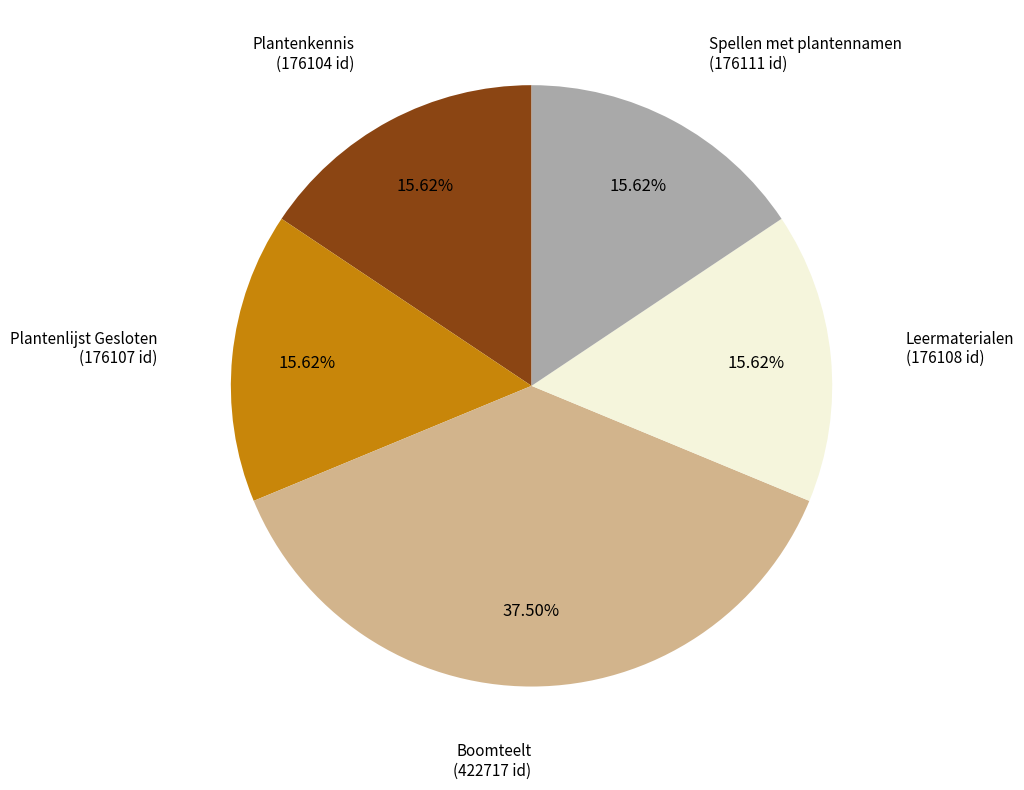

The Plantenkennis slice represents 16% of the pie. True or false?

True